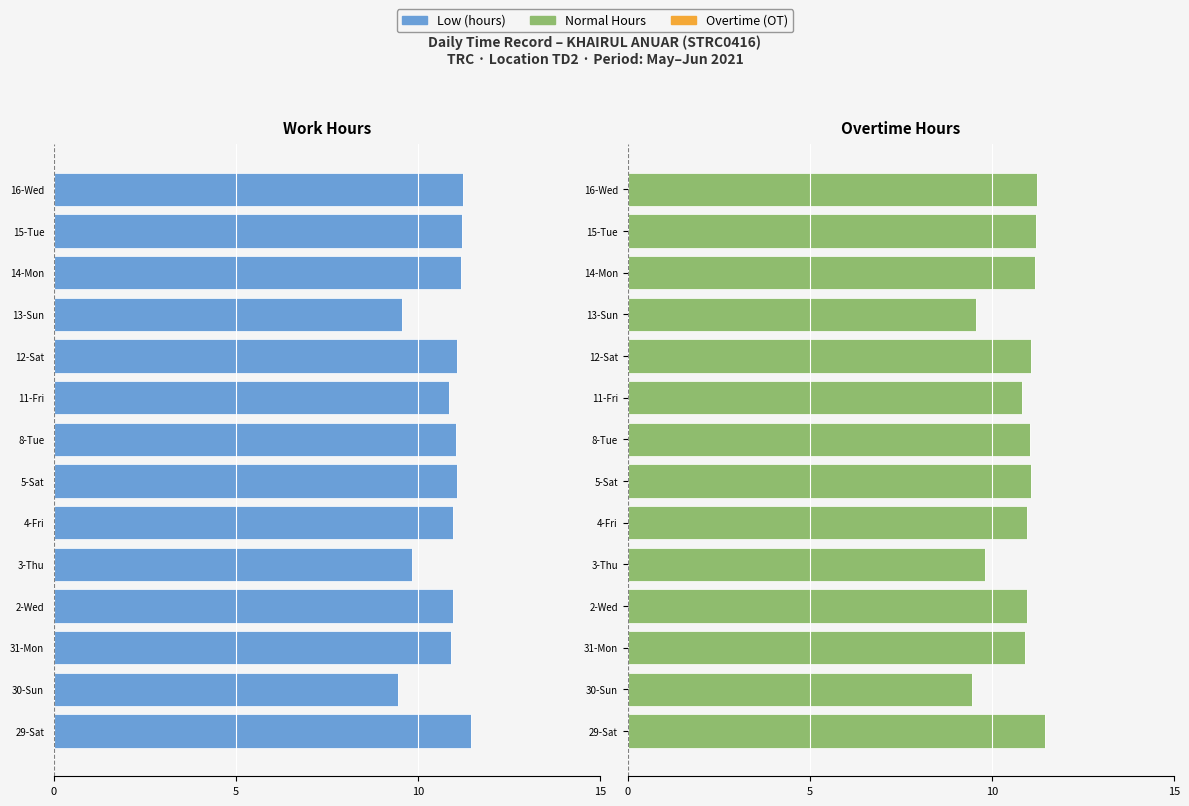

What is the greatest value displayed?

11.4